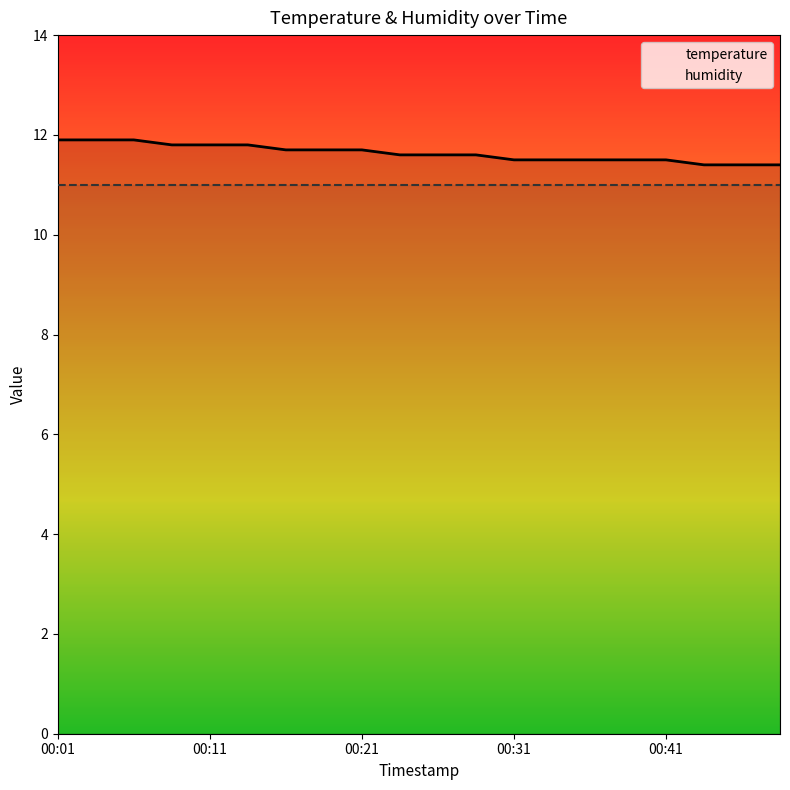

What are all the series names shown in the legend?

temperature, humidity